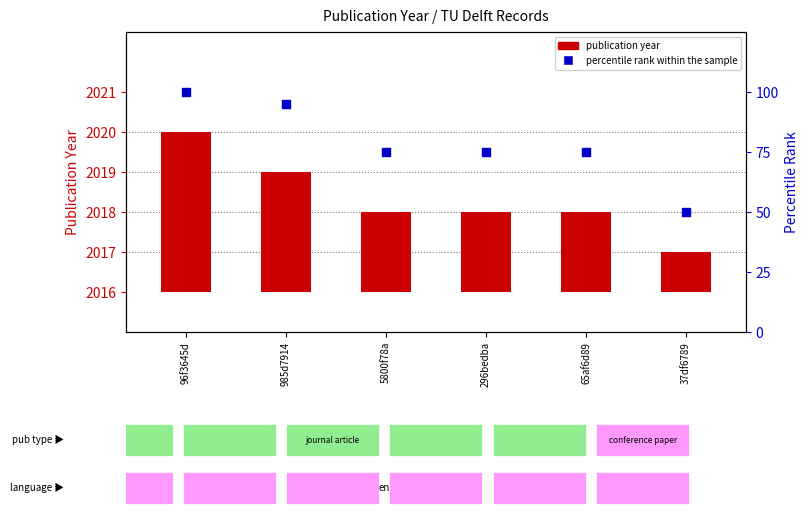

Which series contains the highest Y value?

percentile rank within the sample